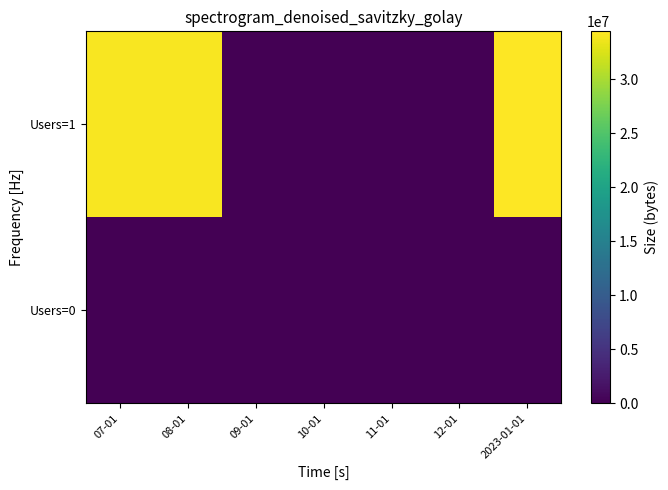

What is the spread (max minus min) of values at 08-01?

34136696